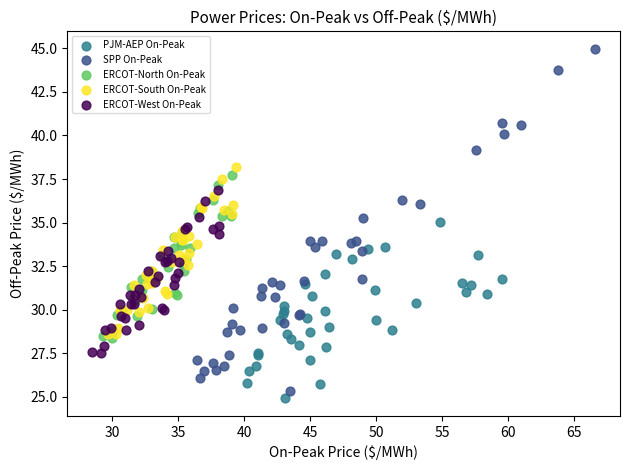

Which series reaches the minimum Y coordinate?

PJM-AEP On-Peak